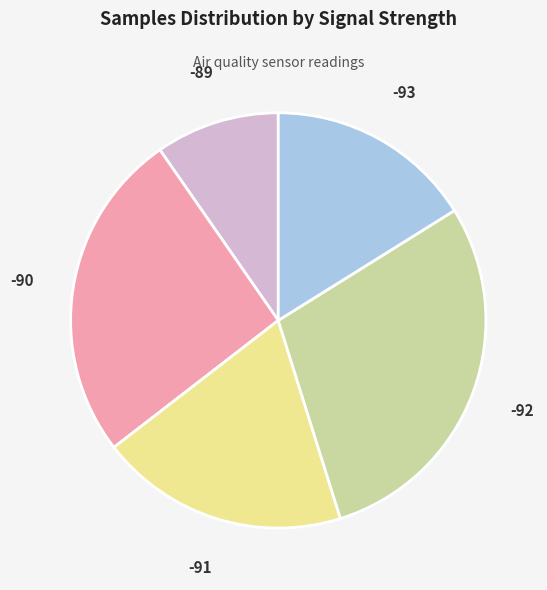

Does any single category account for the majority?

No